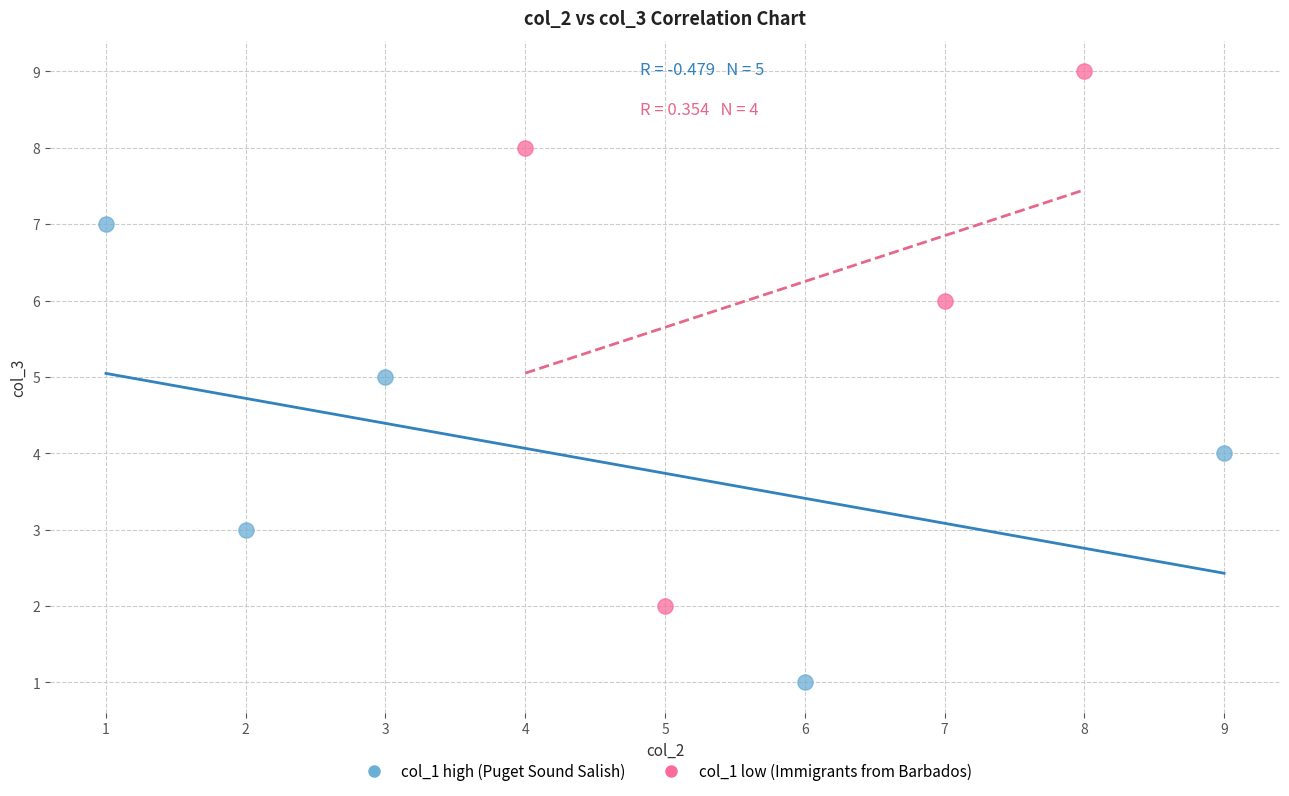

Which series contains the highest Y value?

col_1 low (Immigrants from Barbados)